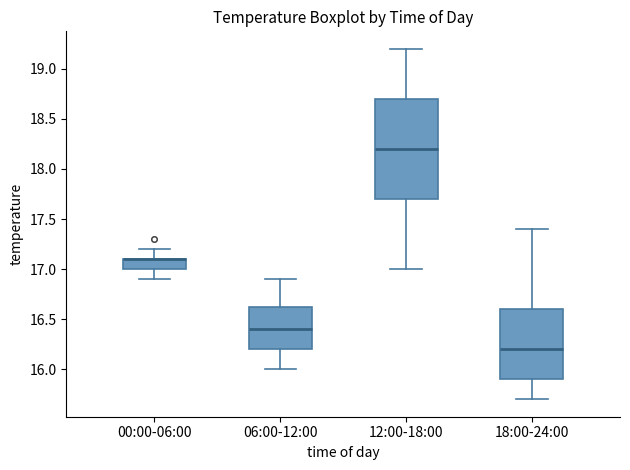

Where is the lower edge of the box for 18:00-24:00 on the y-axis? The values are not printed on the chart, so give them approximately, as read against the axis.

15.90